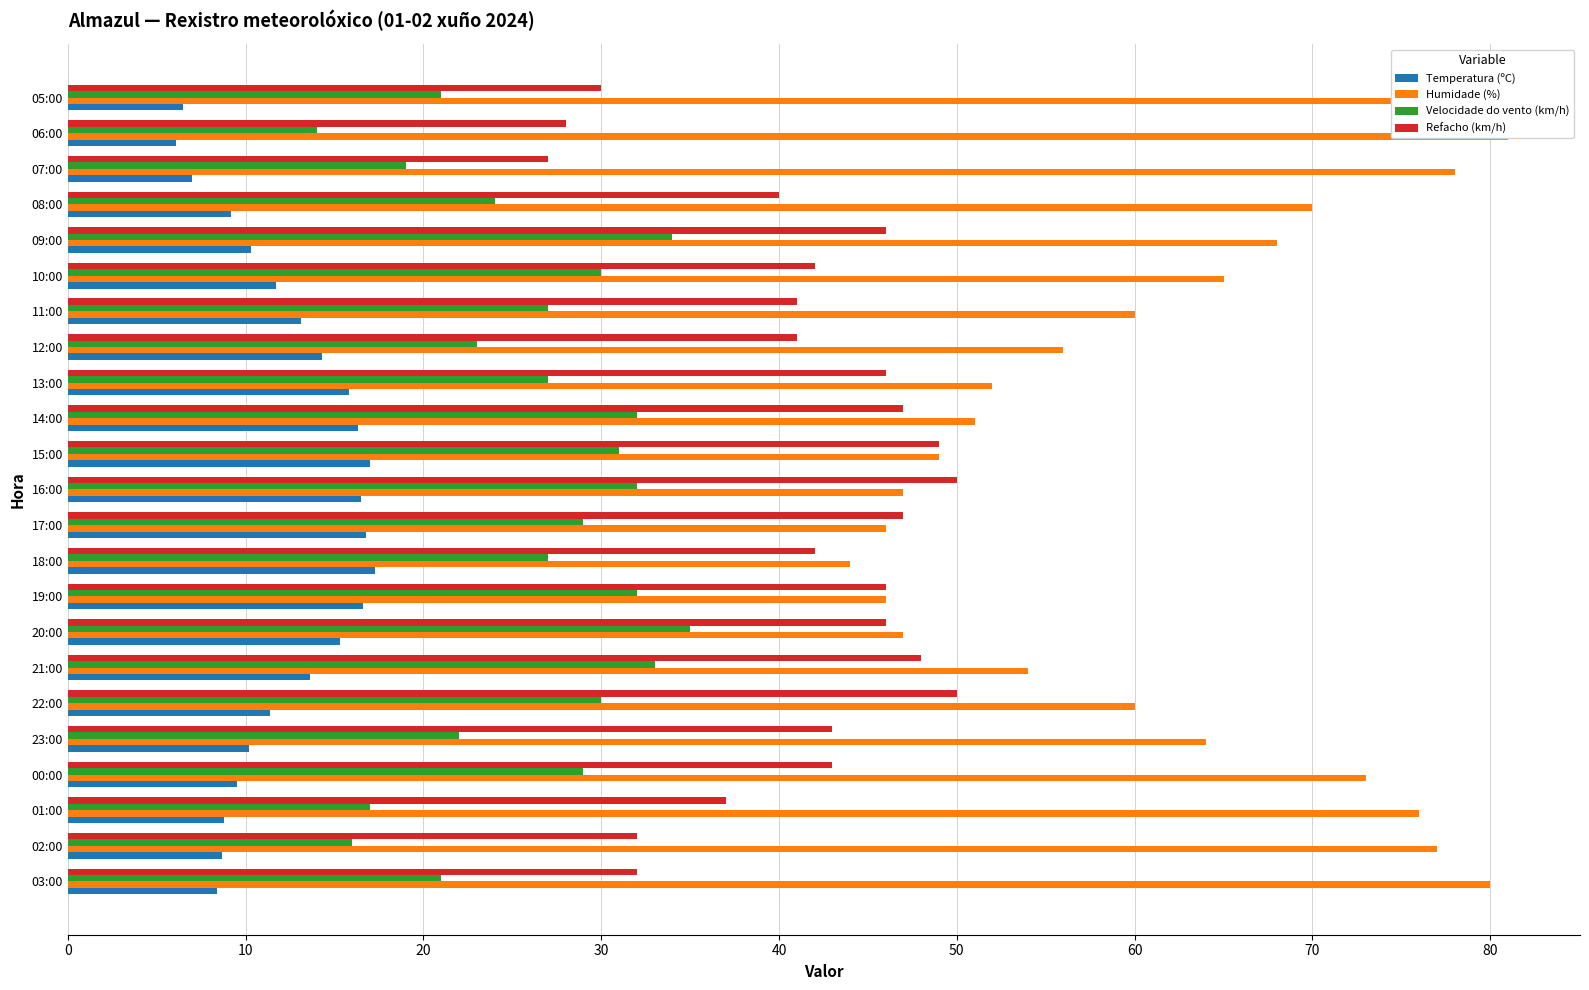

True or false: Velocidade do vento (km/h) has a value of 27.5 at 07:00.

False